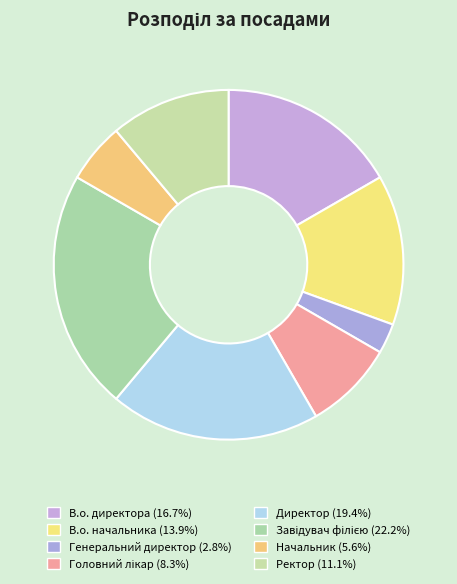

Is the sum of В.о. директора and Завідувач філією greater than half?

No